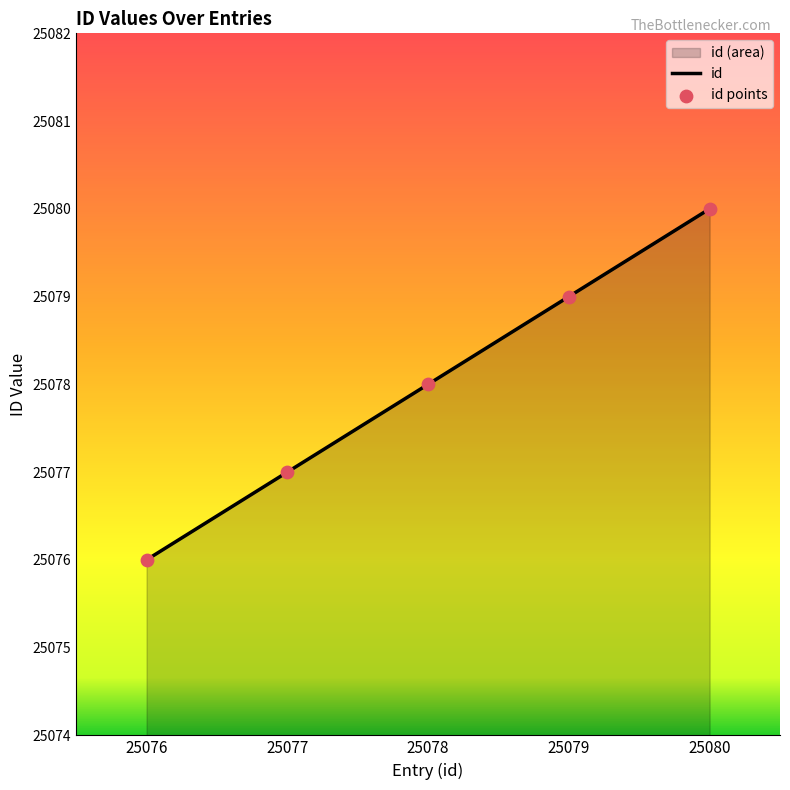

What is the total value across all series at 25080?

50160